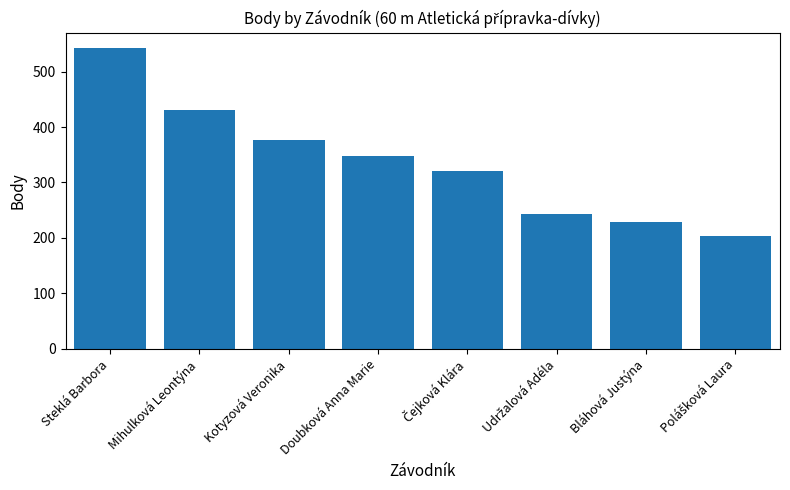

What is the sum of the values at Mihulková Leontýna and Kotyzová Veronika?

807